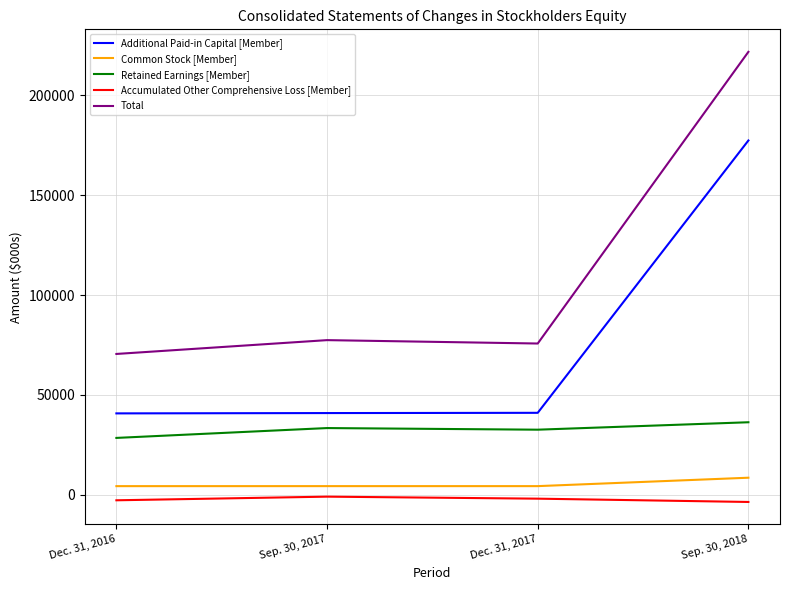

True or false: Total and Retained Earnings [Member] cross at least once.

False